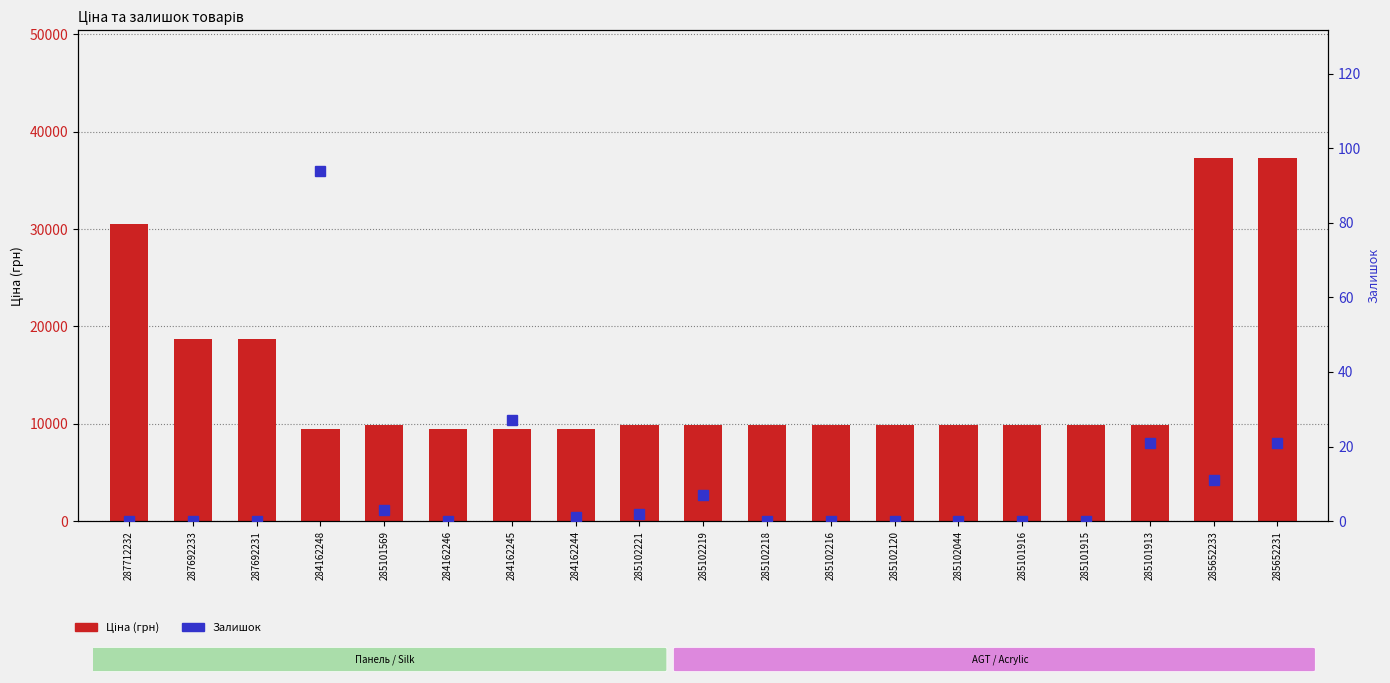

Rank the series by their maximum value, from highest to lowest.

Ціна (грн), Залишок